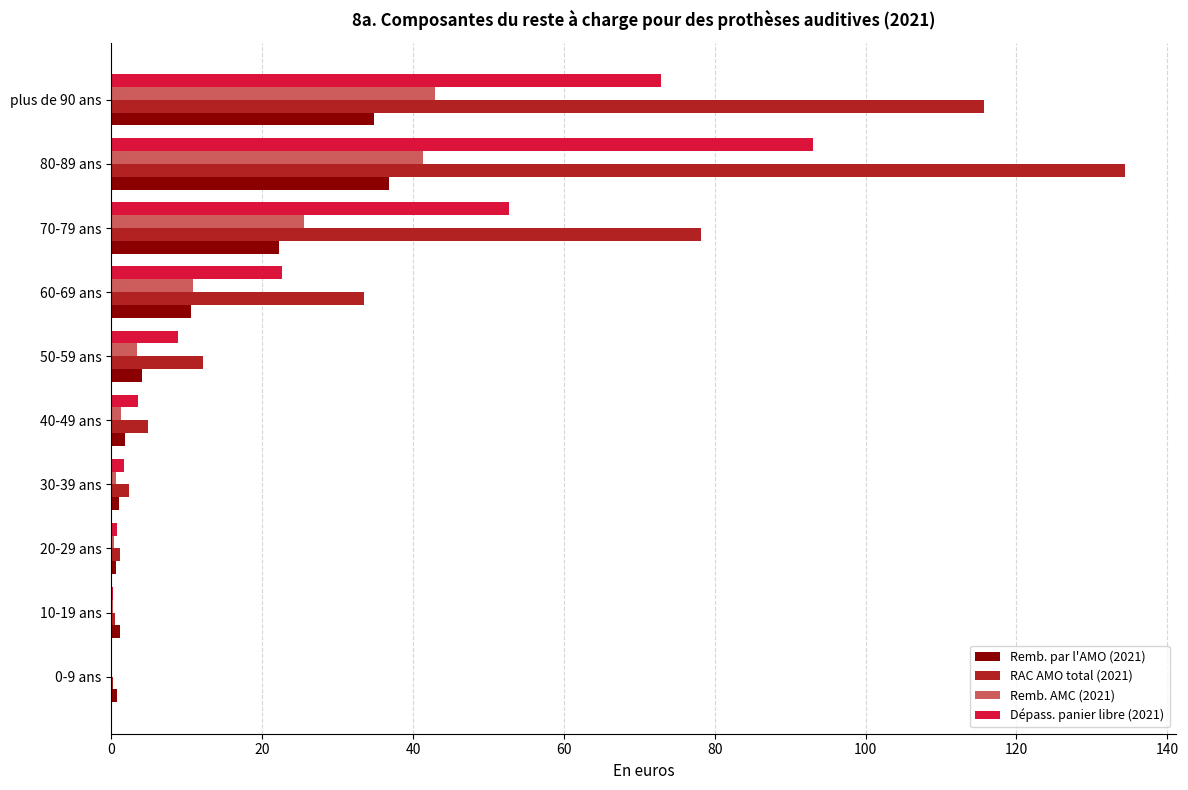

Which label corresponds to the largest value in the chart?

80-89 ans